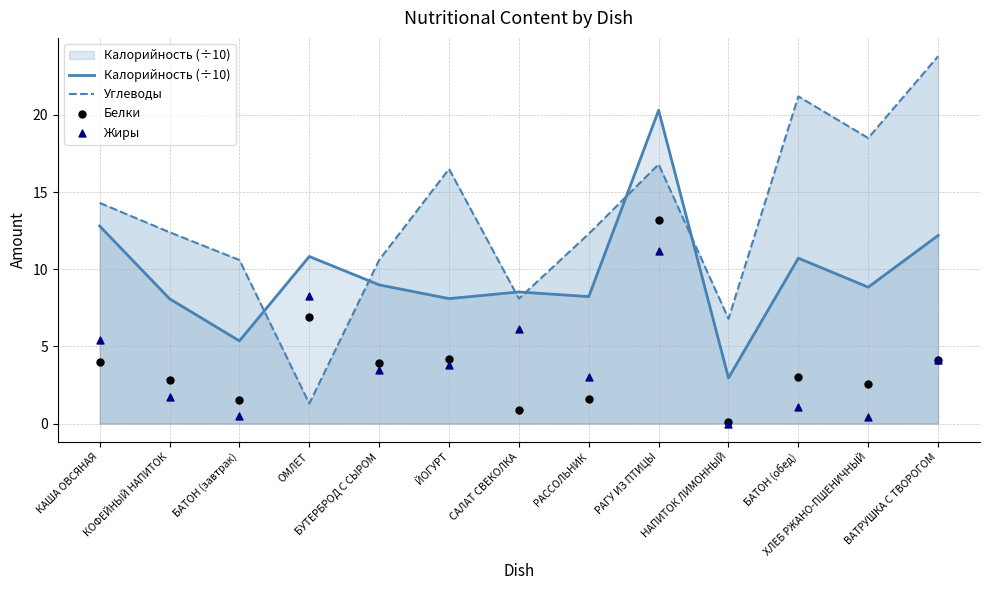

What is the total value across all series at БАТОН (завтрак)?

18.0